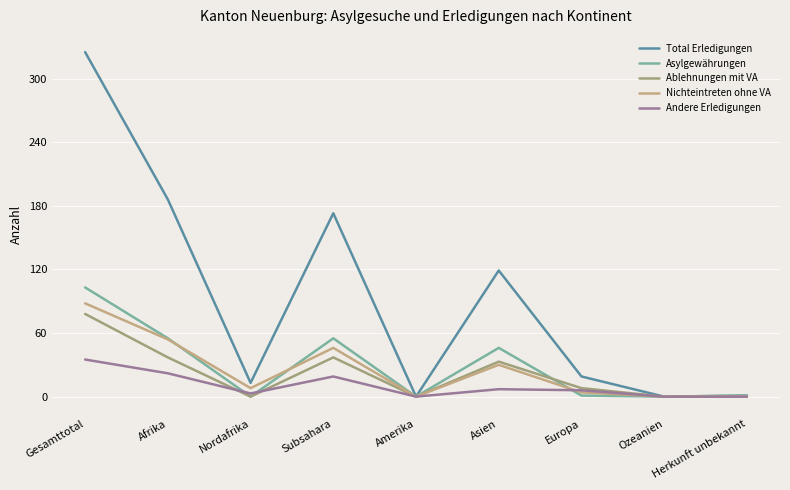

What are all the series names shown in the legend?

Total Erledigungen, Asylgewährungen, Ablehnungen mit VA, Nichteintreten ohne VA, Andere Erledigungen